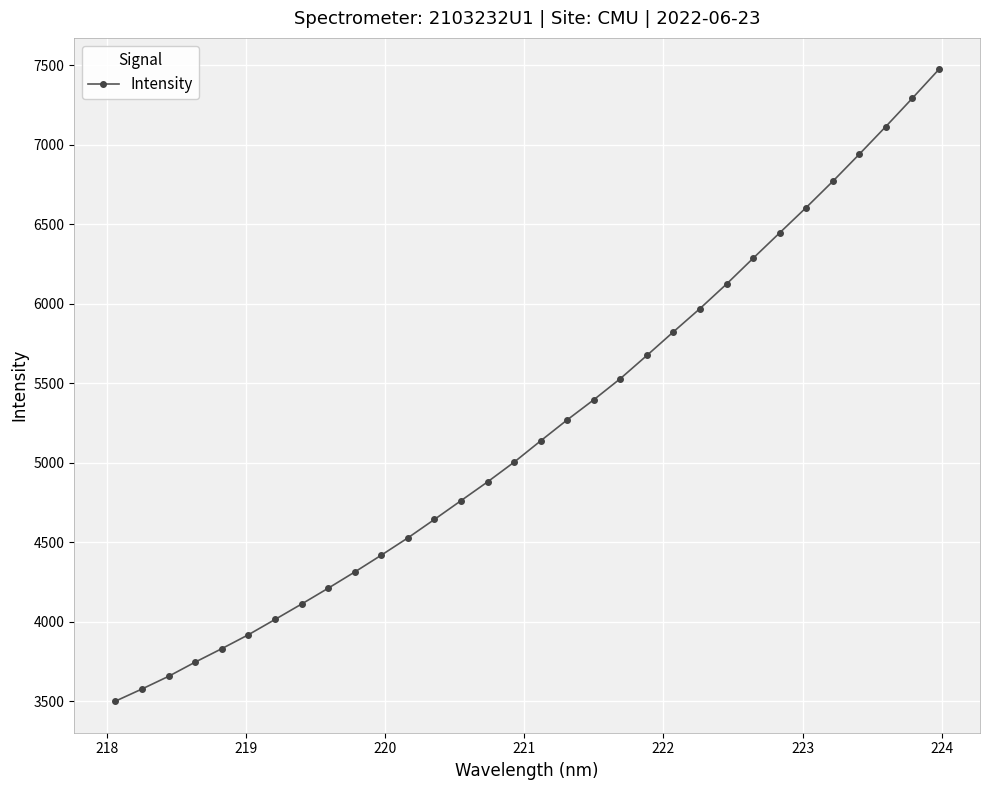

What is the greatest value displayed?

7473.3